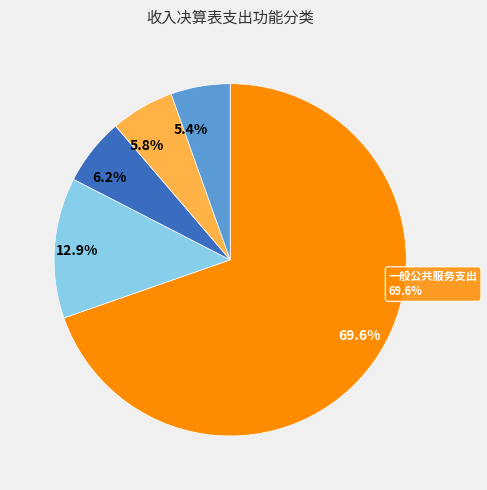

What percentage is NOT represented by 住房保障支出?

94.6%